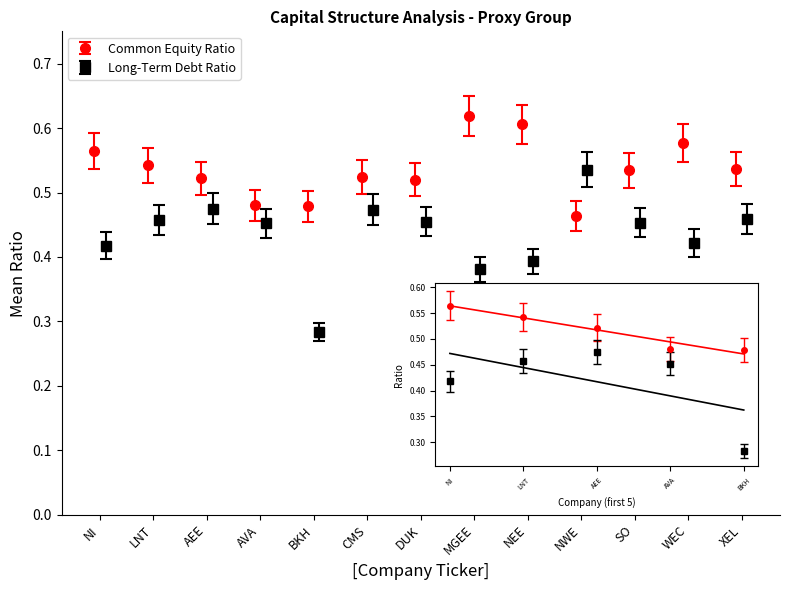

What is the label of the 3rd point from the right?

SO